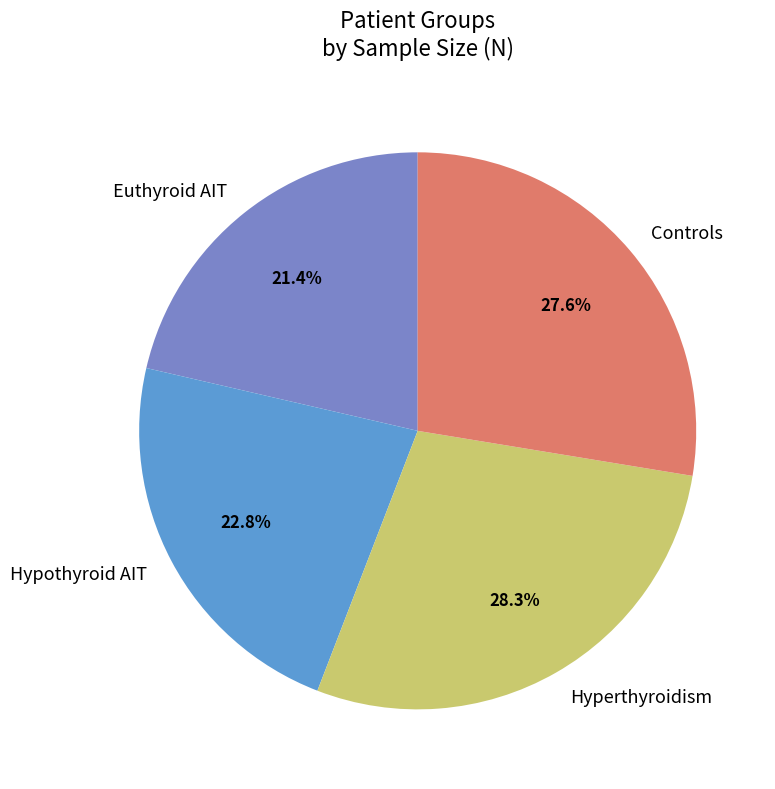

True or false: Controls accounts for 20% of the total.

False